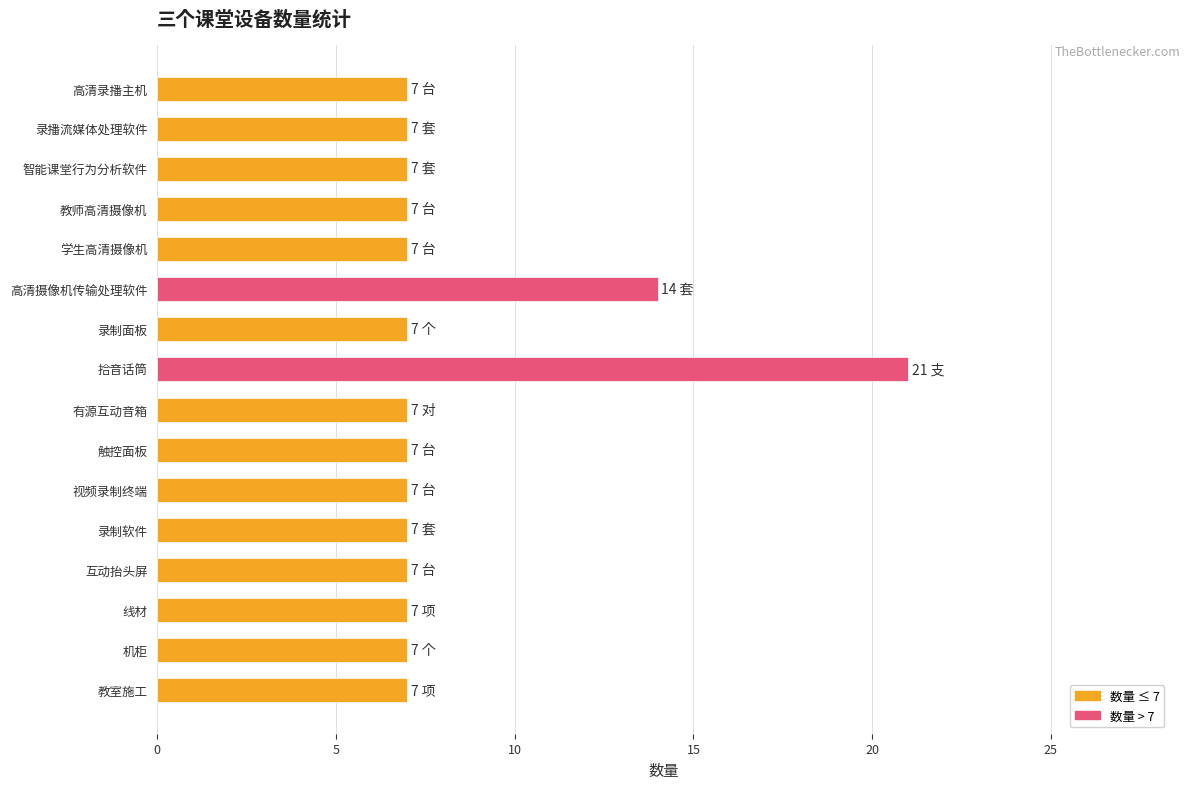

Are the bars grouped side by side (vs. stacked)?

No